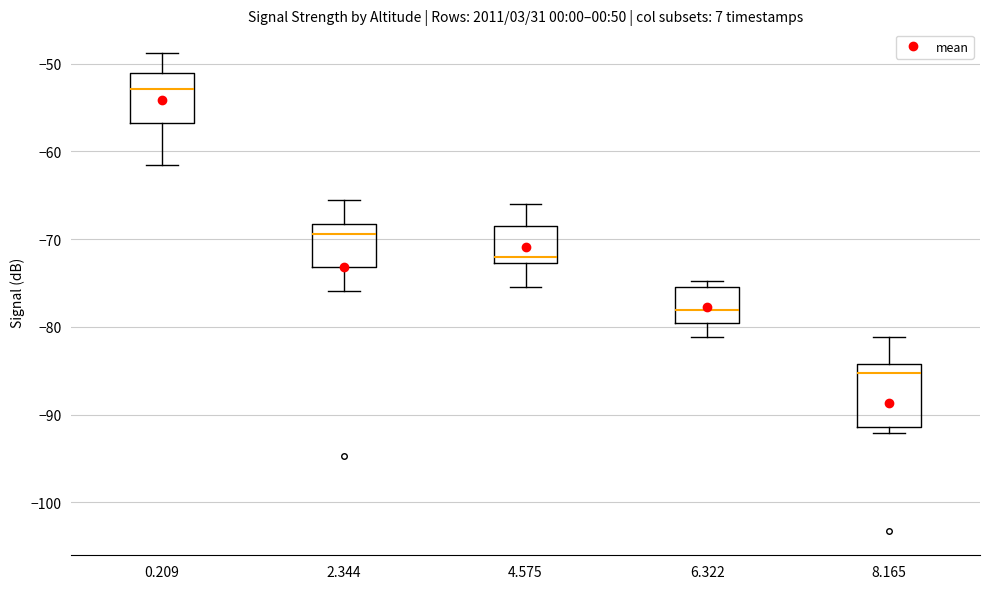

Reading left to right, transcribe this box plot: for each box, give where its median line is, the range the box spans, and where its two whiskers end, as read against the y-axis. The values are not printed on the chart, so give them approximately, as read against the axis.

0.209: median -53, box -57 to -51, whiskers -61 to -49
2.344: median -69, box -73 to -68, whiskers -76 to -65
4.575: median -72, box -73 to -68, whiskers -75 to -66
6.322: median -78, box -79 to -75, whiskers -81 to -75 (just above the box's upper edge)
8.165: median -85, box -91 to -84, whiskers -92 to -81